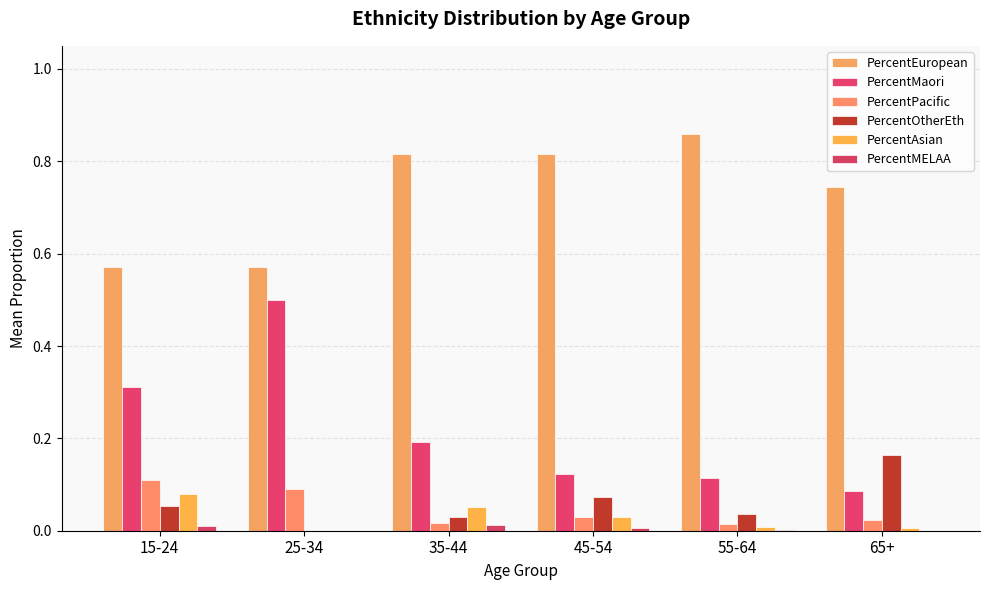

What is the sum of all PercentPacific values?

0.3